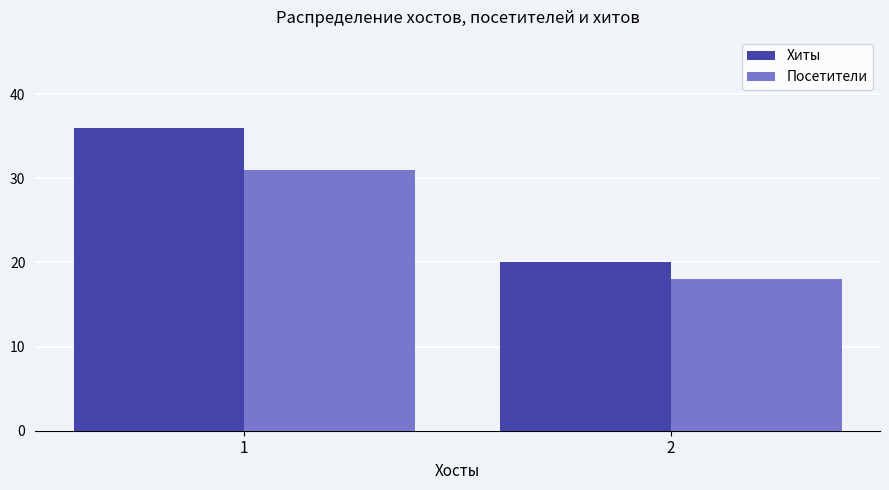

Which series has the largest total across all categories?

Хиты